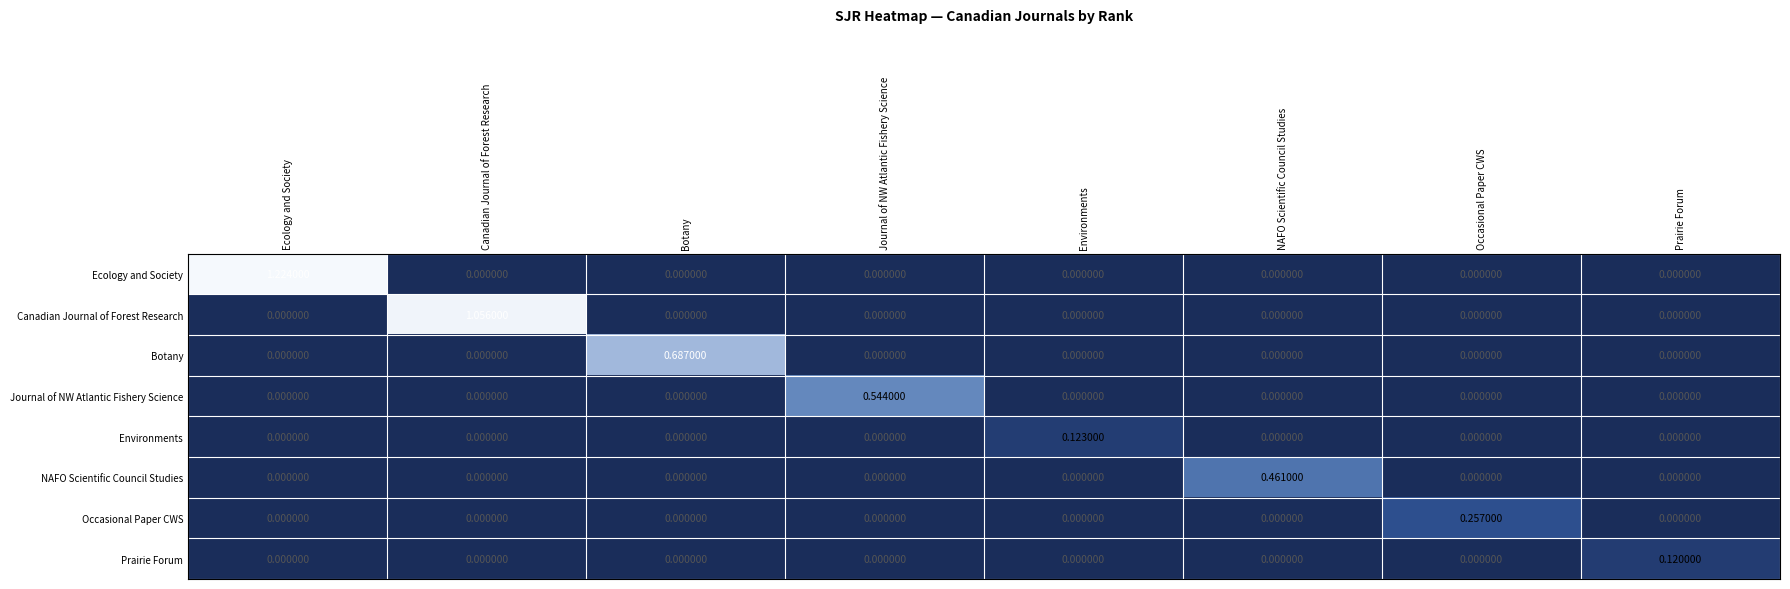

List the series in order of their peak value, lowest first.

Prairie Forum, Environments, Occasional Paper CWS, NAFO Scientific Council Studies, Journal of NW Atlantic Fishery Science, Botany, Canadian Journal of Forest Research, Ecology and Society